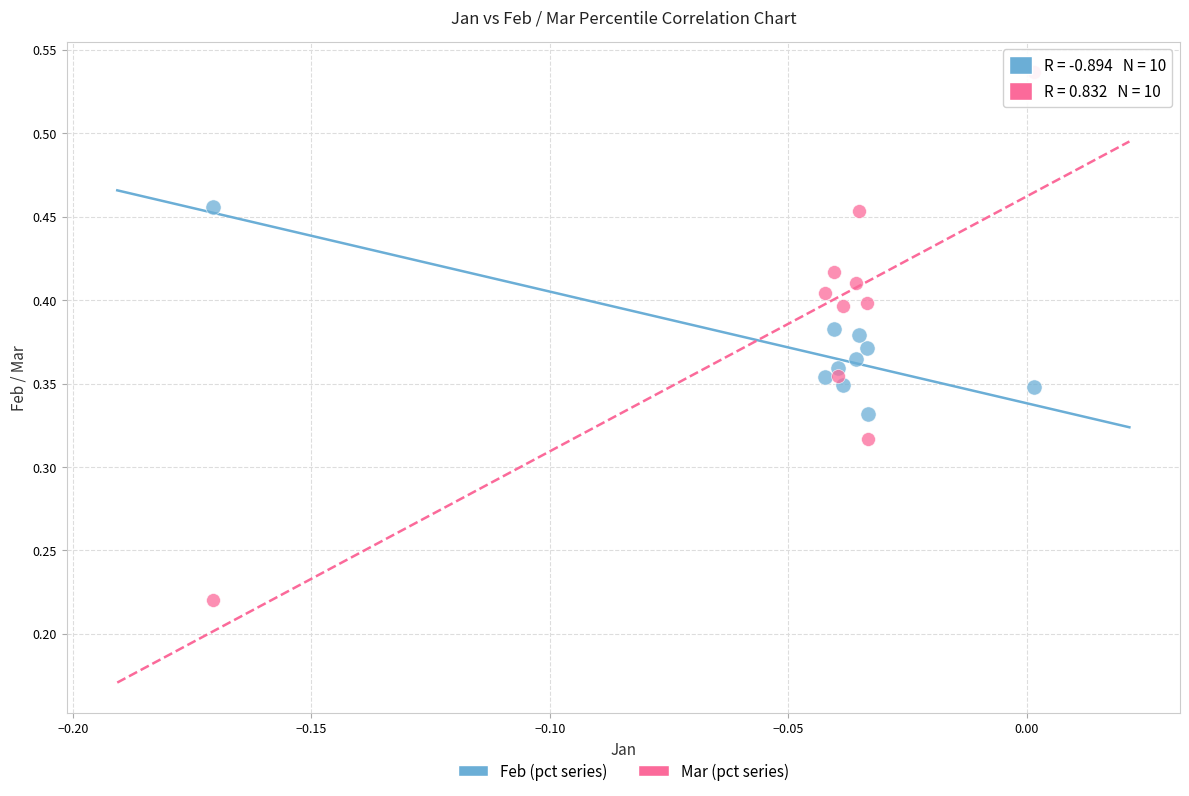

Which series contains the lowest Y value?

Mar (pct series)